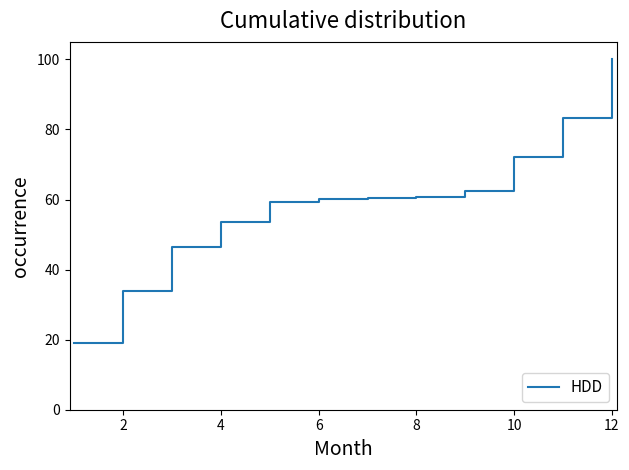

What is the smallest value displayed?

19.1